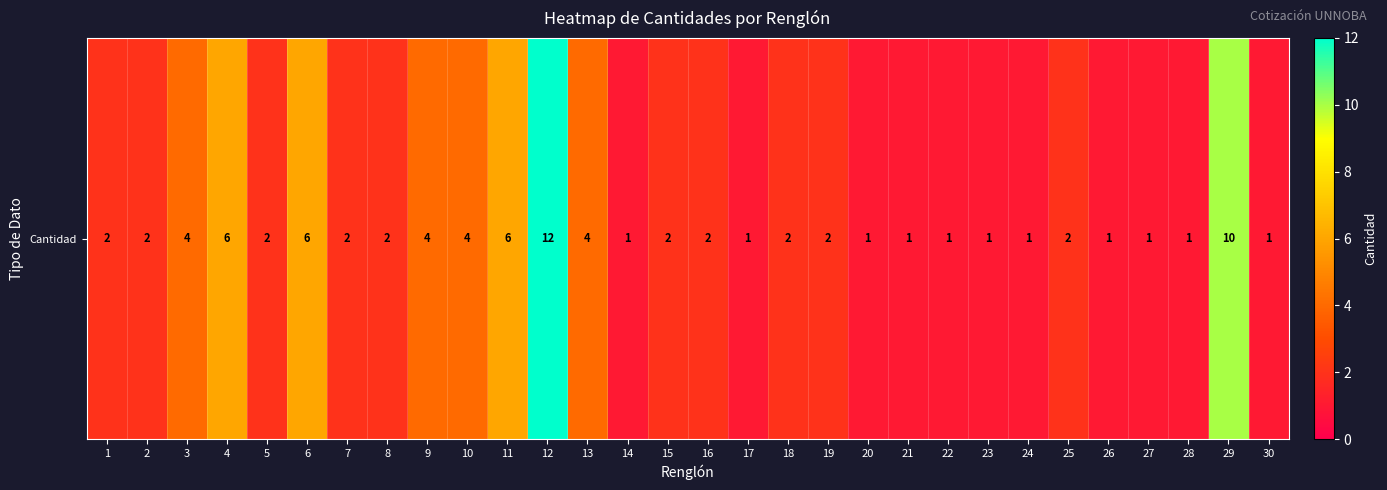

Reading right to left, what are all the values shown in this chart?

30=1	29=10	28=1	27=1	26=1	25=2	24=1	23=1	22=1	21=1	20=1	19=2	18=2	17=1	16=2	15=2	14=1	13=4	12=12	11=6	10=4	9=4	8=2	7=2	6=6	5=2	4=6	3=4	2=2	1=2